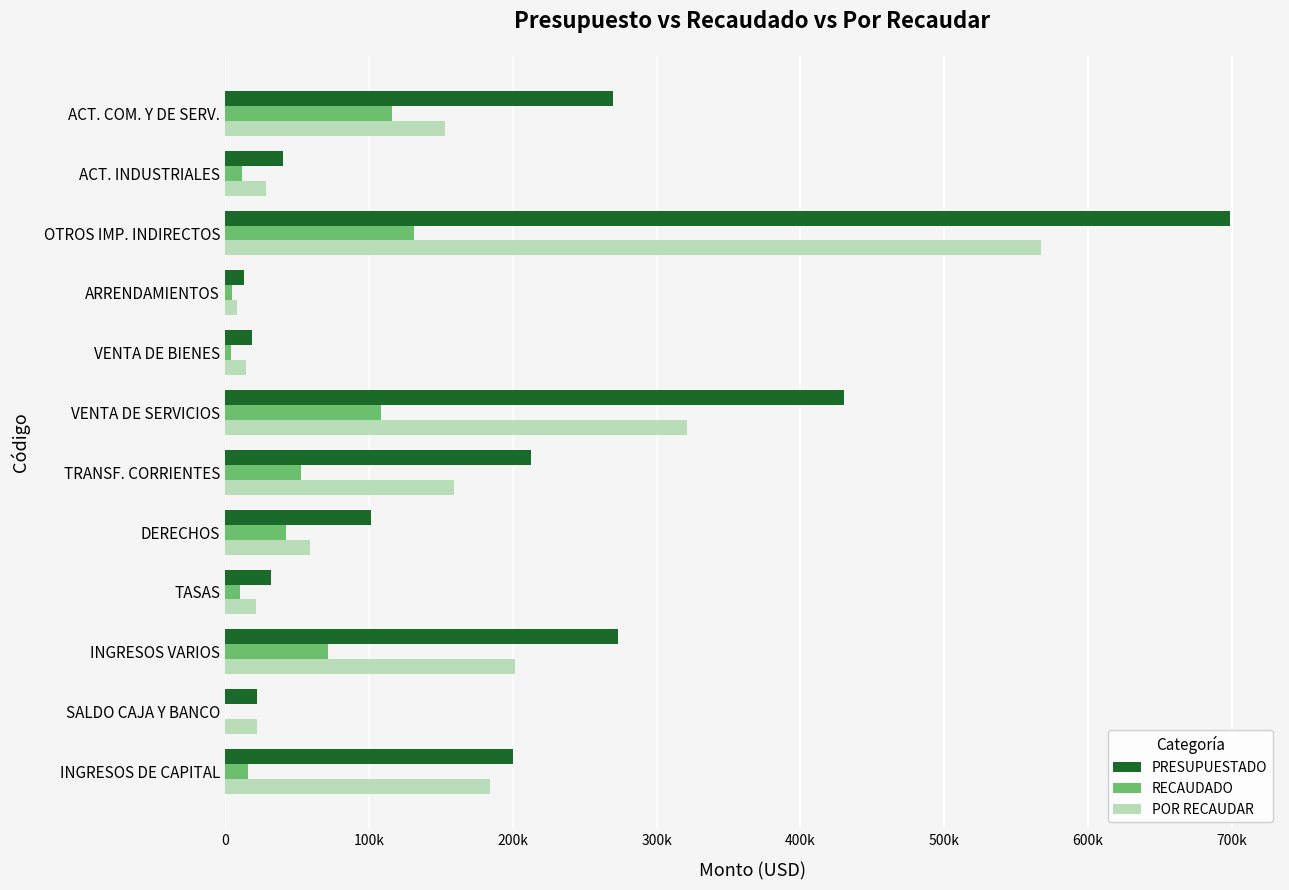

What are all the series names shown in the legend?

PRESUPUESTADO, RECAUDADO, POR RECAUDAR